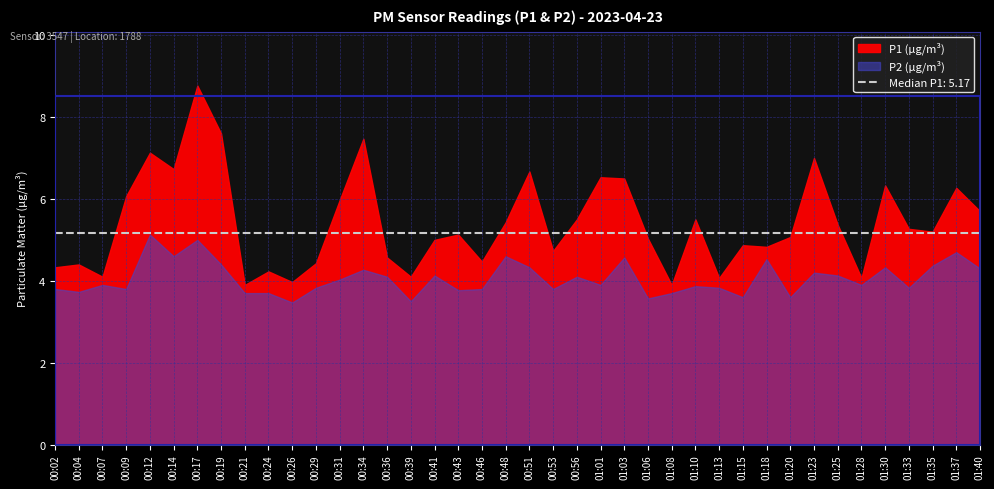

The value of P2 at 01:15 is 3.6. True or false?

True